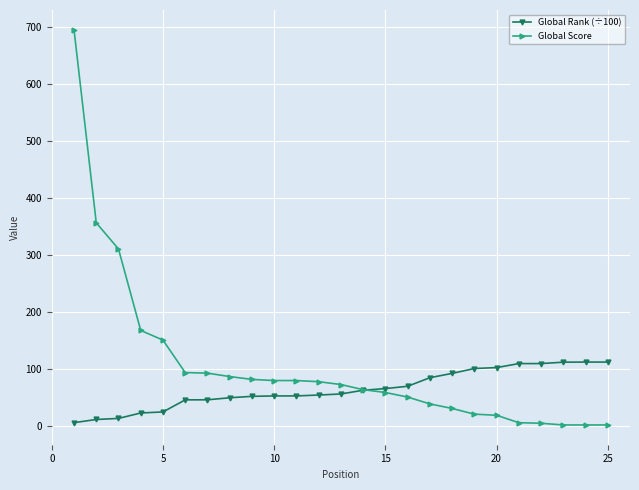

Which series has the largest range (max minus min)?

Global Score